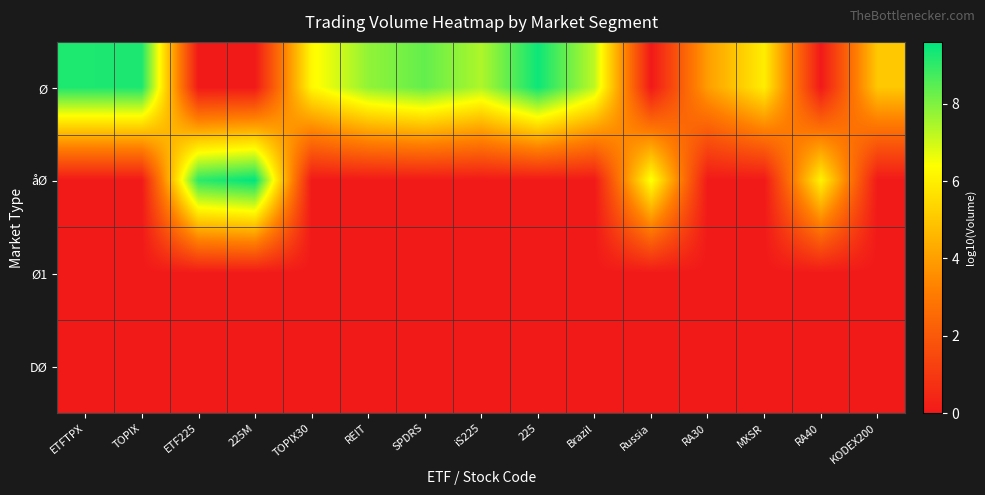

At which category is the sum across all series the highest?

225M